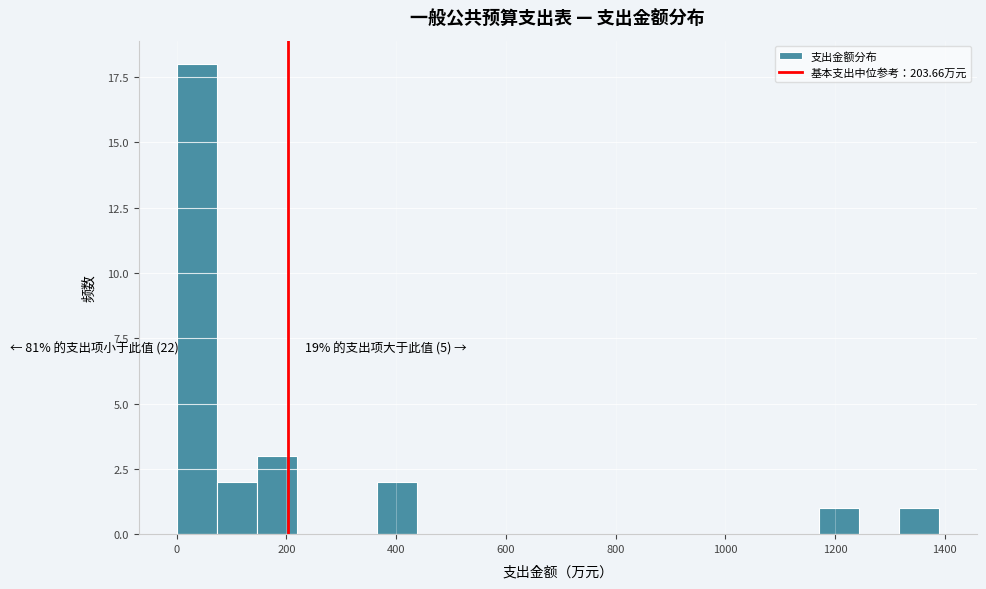

Read against the x-axis, roughly where is the centre of the tallest bar?

40